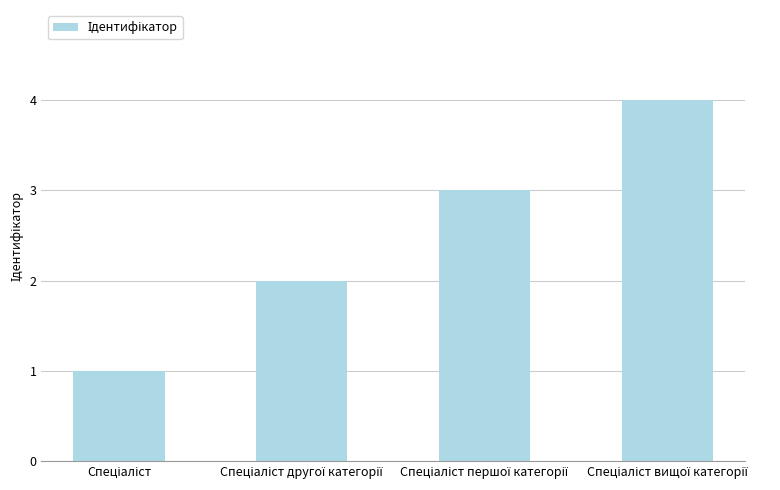

What is the sum of all values?

10